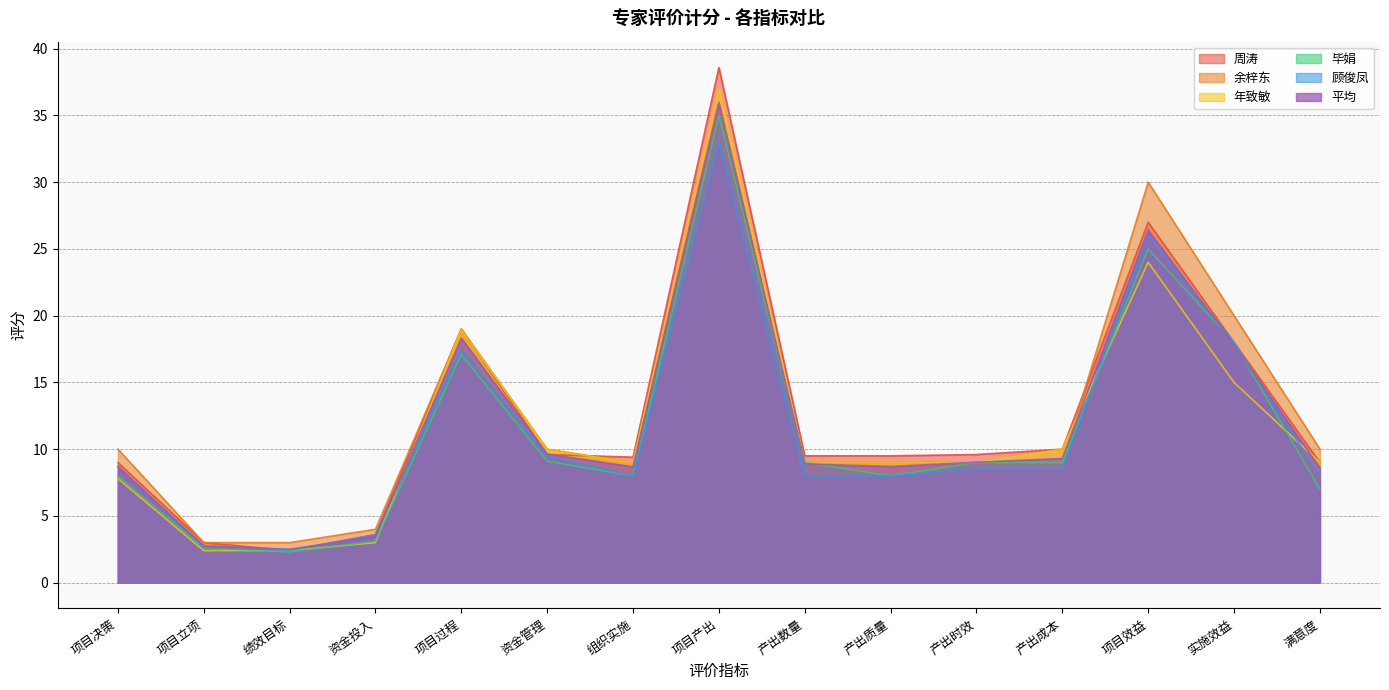

Which has a higher value, 产出时效 or 产出数量?

产出时效